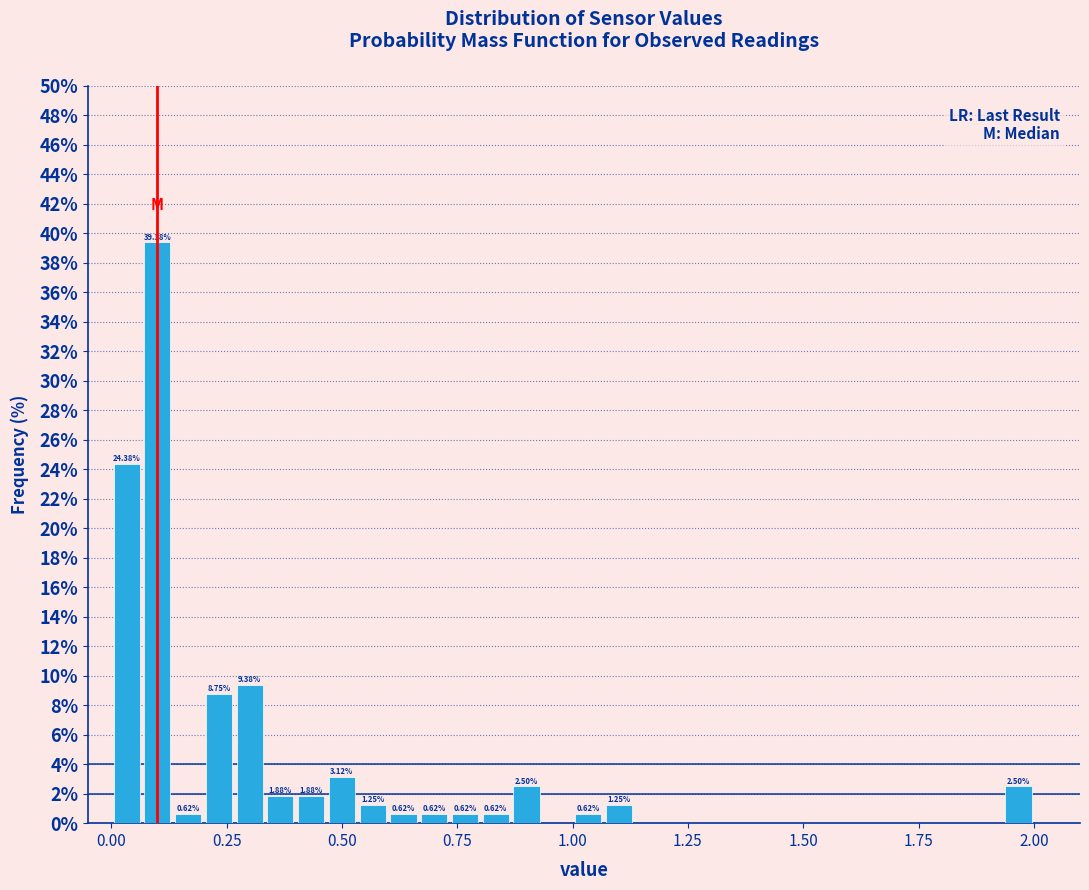

Around what value on the x-axis is the tallest bar? Give the approximate position of its centre, as read against the axis.

0.10